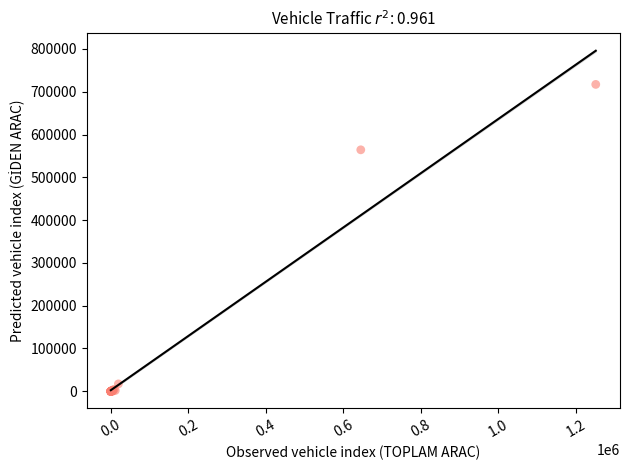

What Y value in the scatter plot is closest to 358597?

564315